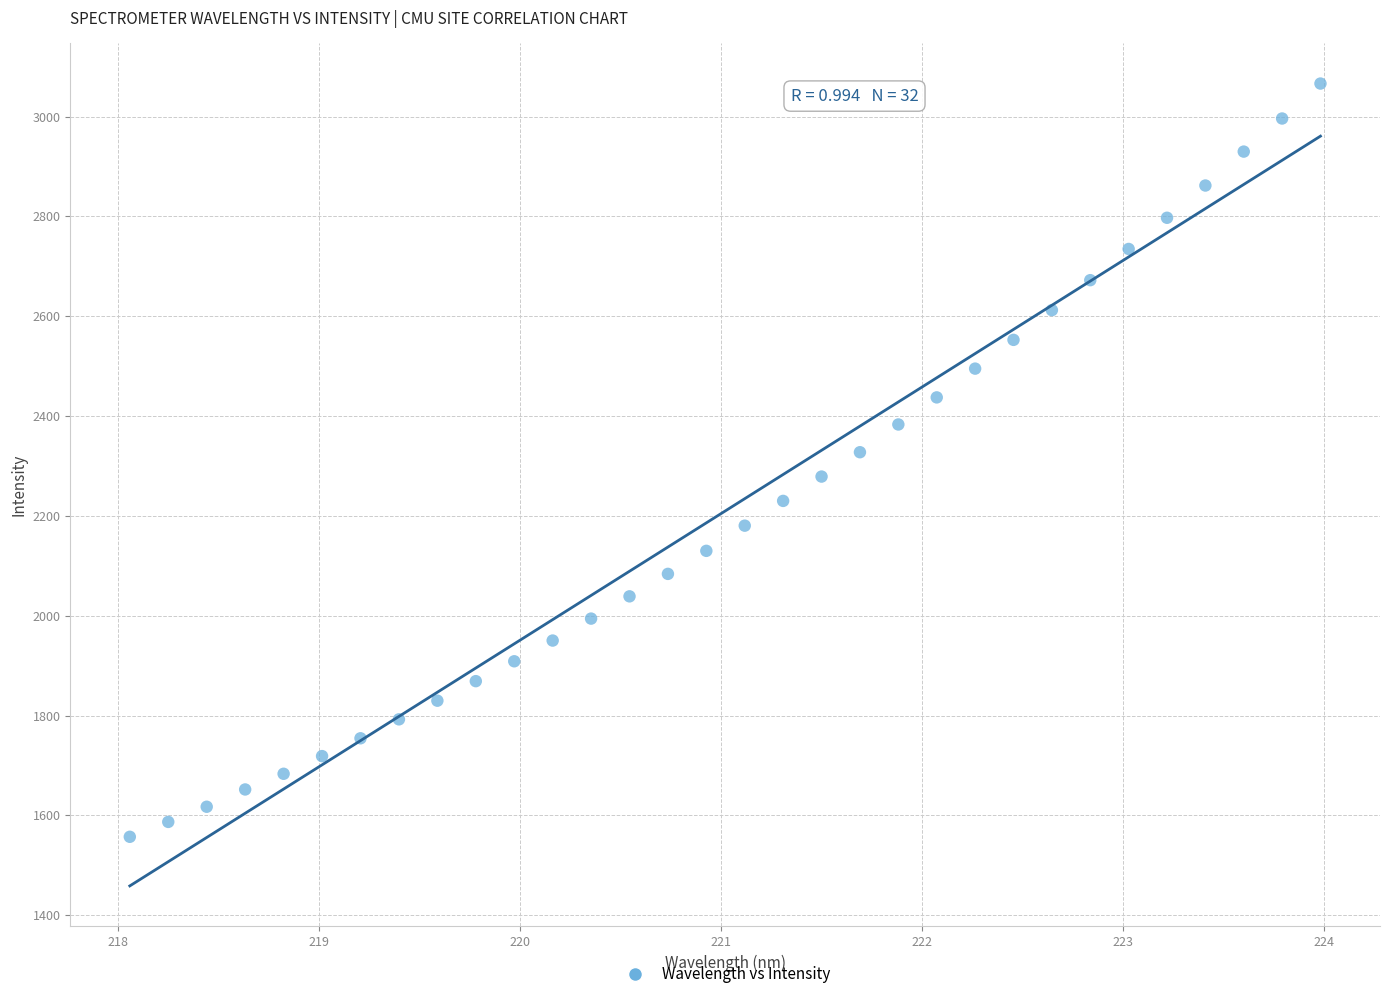

What is the range of Y values (max minus min)?

1508.9